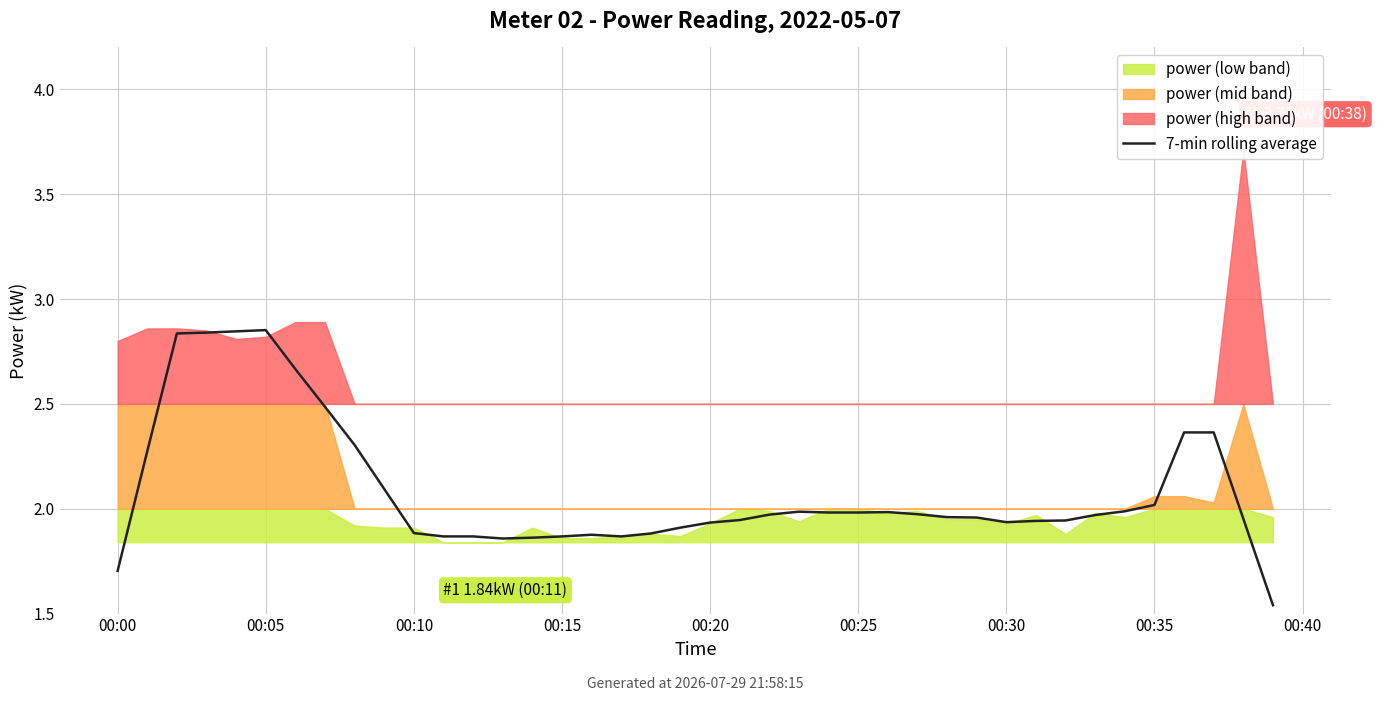

What is the ratio of the value at 29 to the value at 19?

1.0